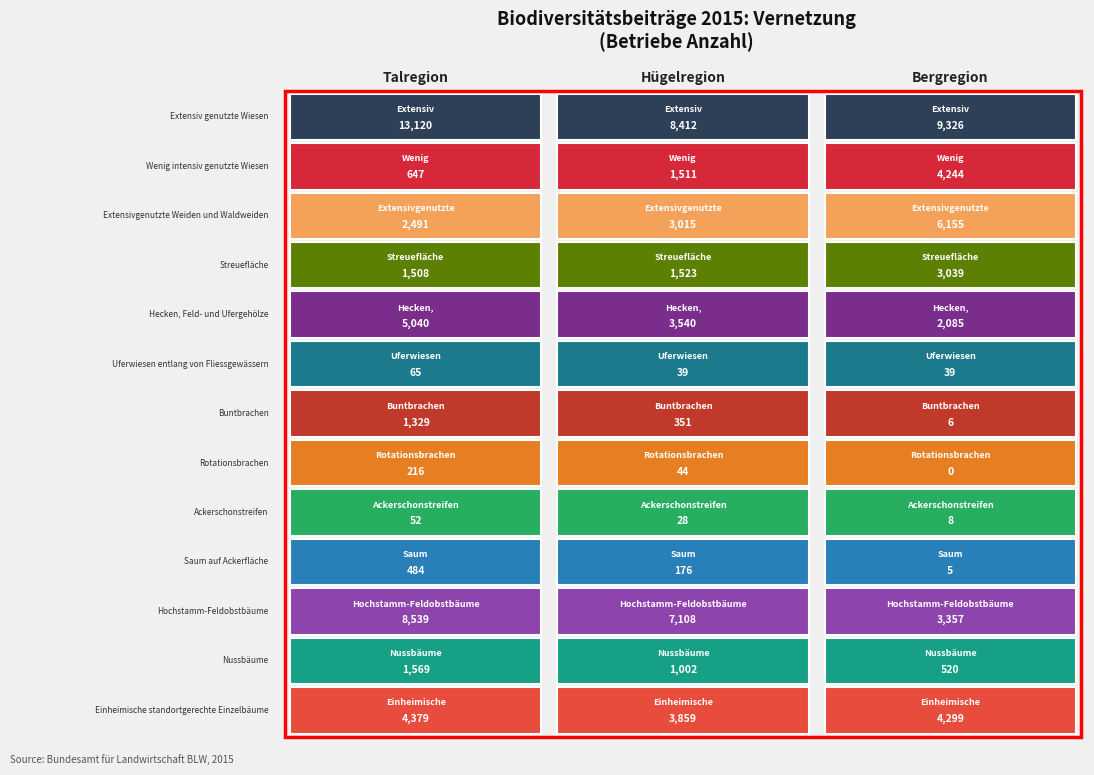

How many distinct data groups are displayed?

13